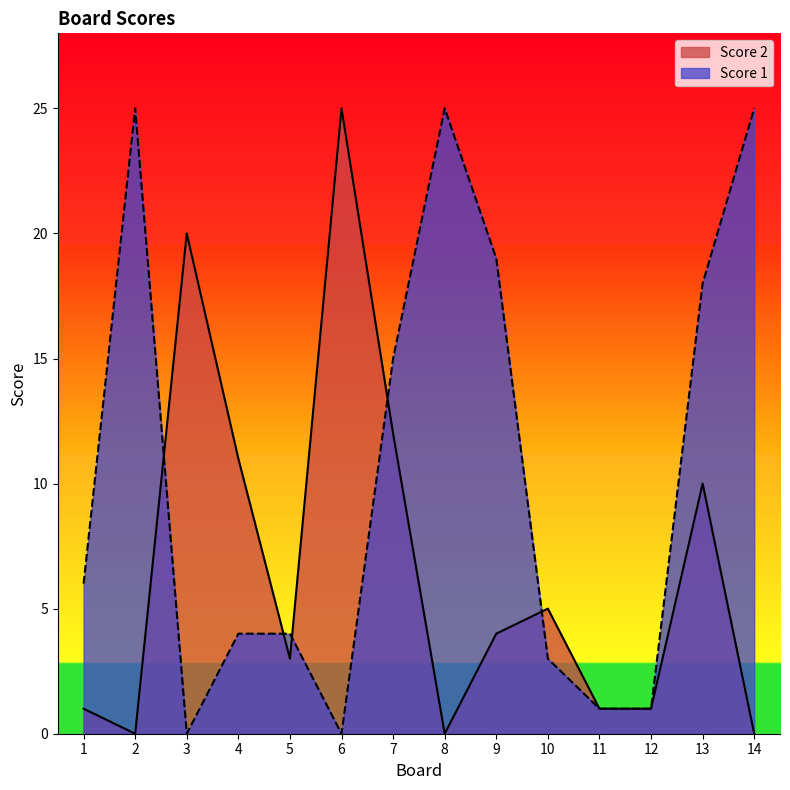

How many data points in Score 1 are less than 6?

7